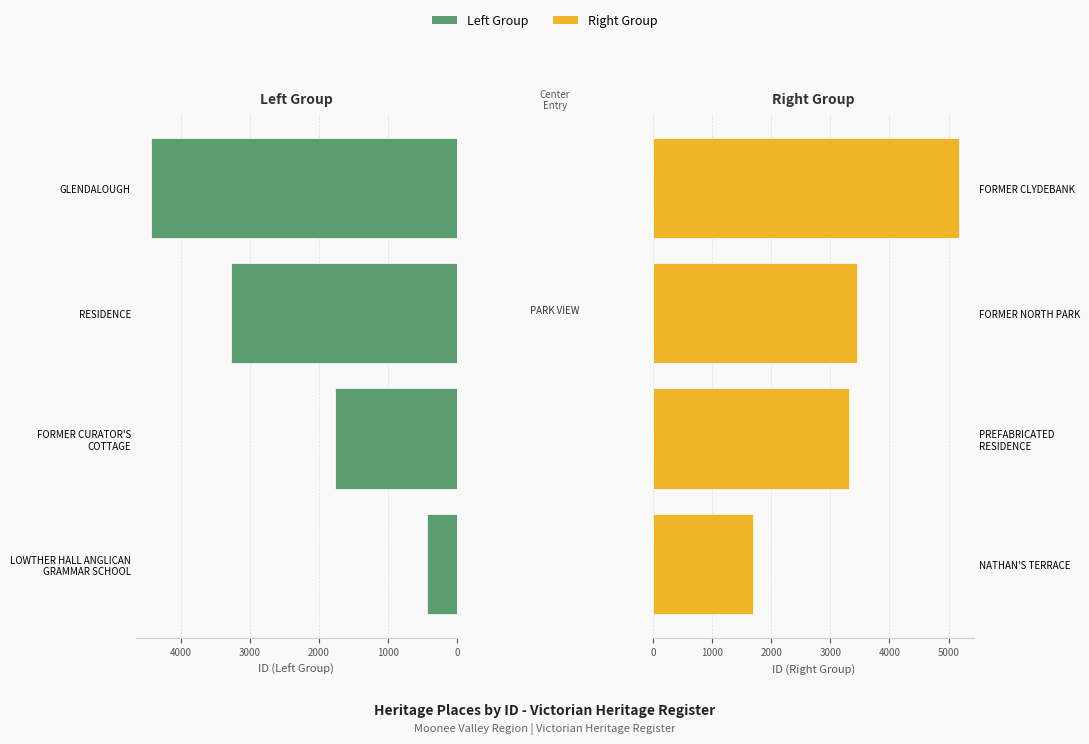

Which series changed the most between 2000 and 3000?

Right Group